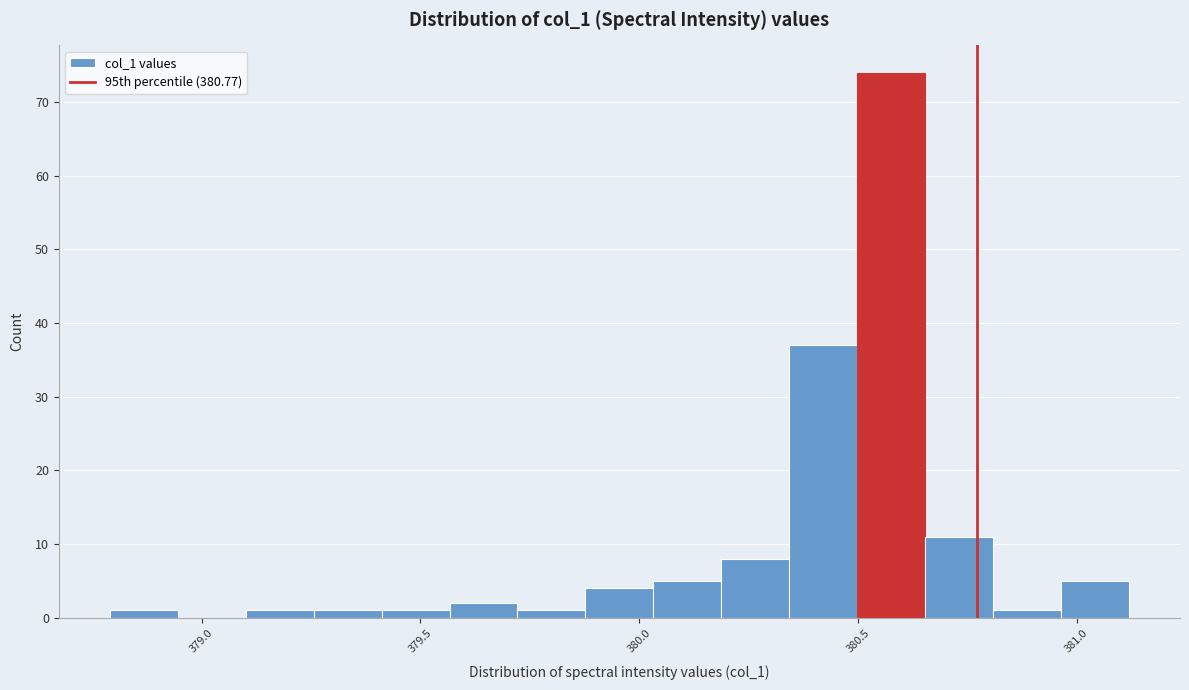

Around what value on the x-axis is the tallest bar? Give the approximate position of its centre, as read against the axis.

380.60